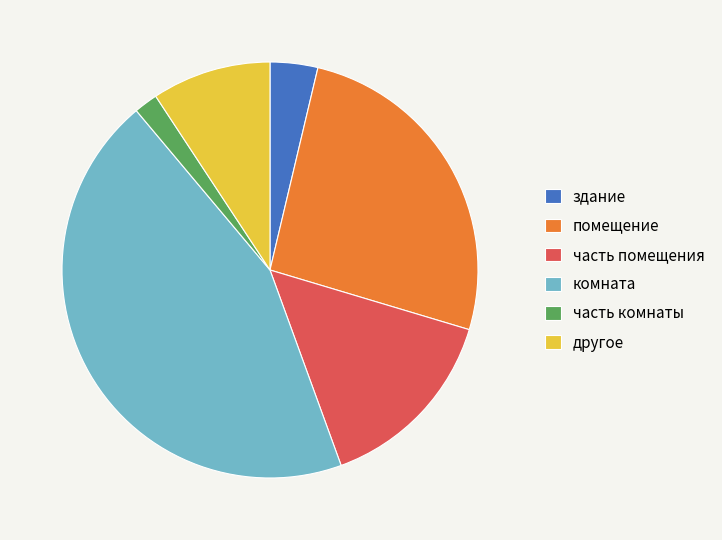

Rank the categories by value from lowest to highest.

часть комнаты, здание, другое, часть помещения, помещение, комната